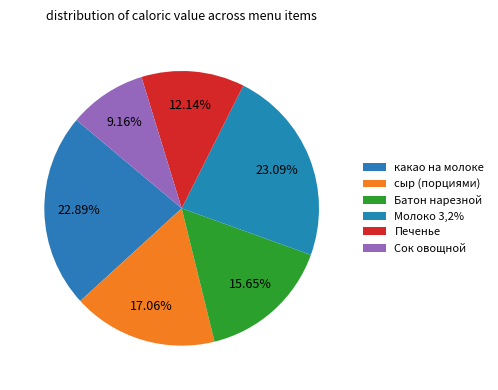

What is the smallest slice in the pie chart?

Сок овощной